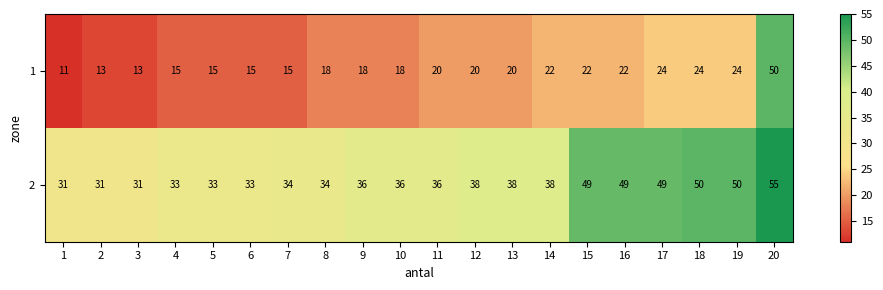

What value does the 1 series have at 6, to the nearest 5?

15